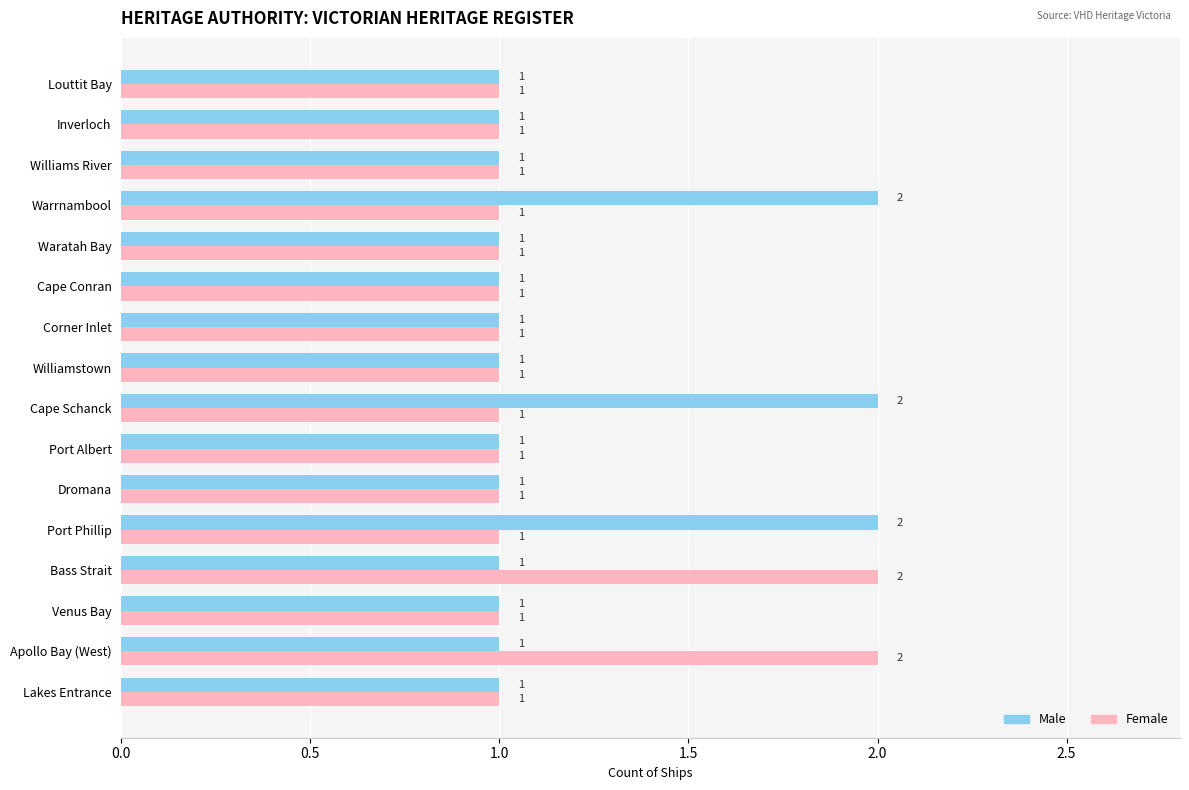

Which series has the largest total across all categories?

Male